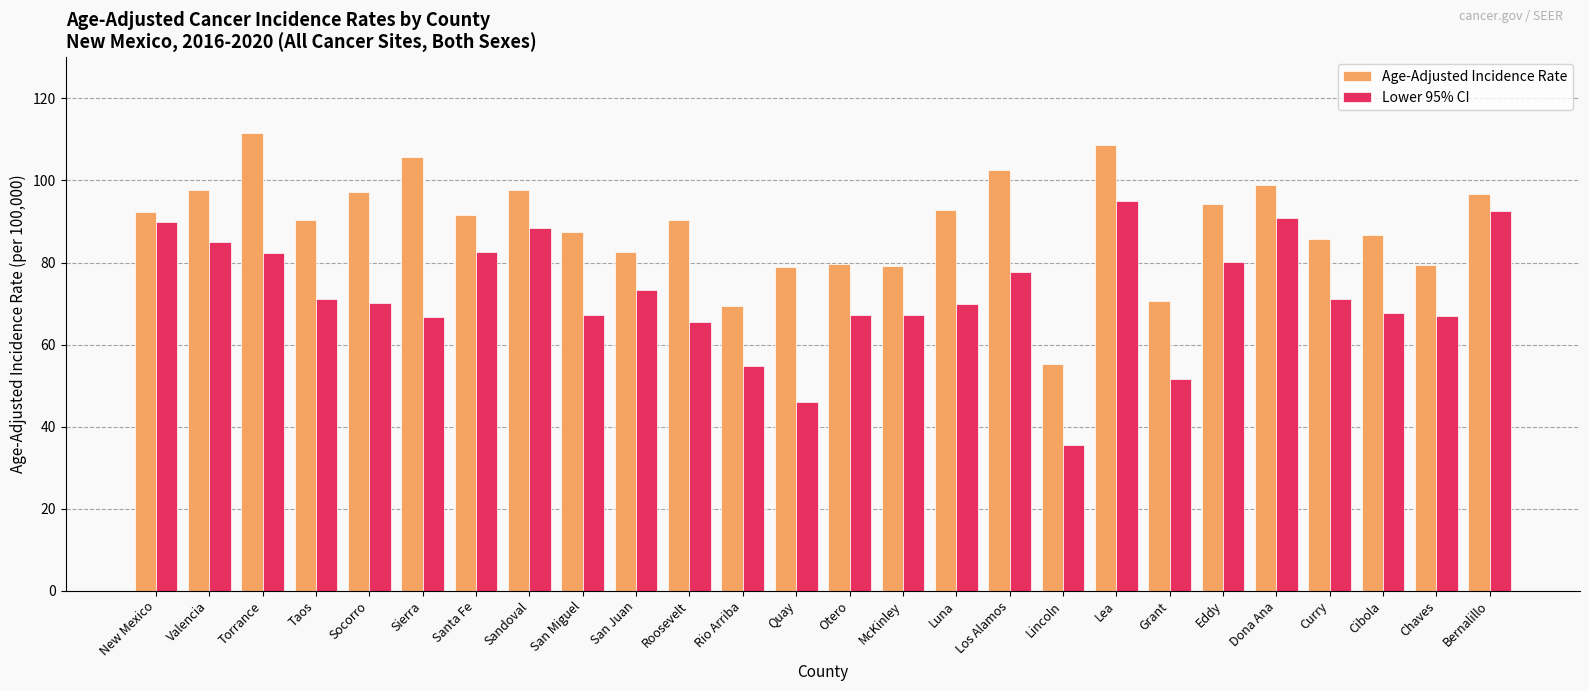

Which category has the highest value across all series?

Torrance